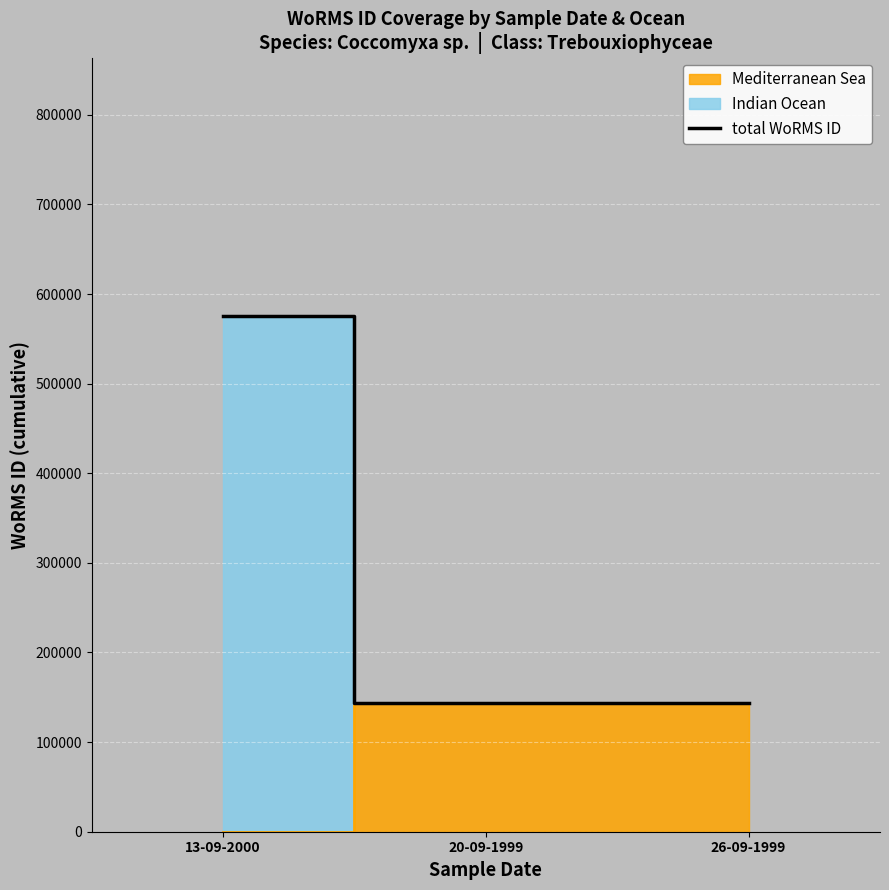

What is the value of the 1st point from the left?

575788